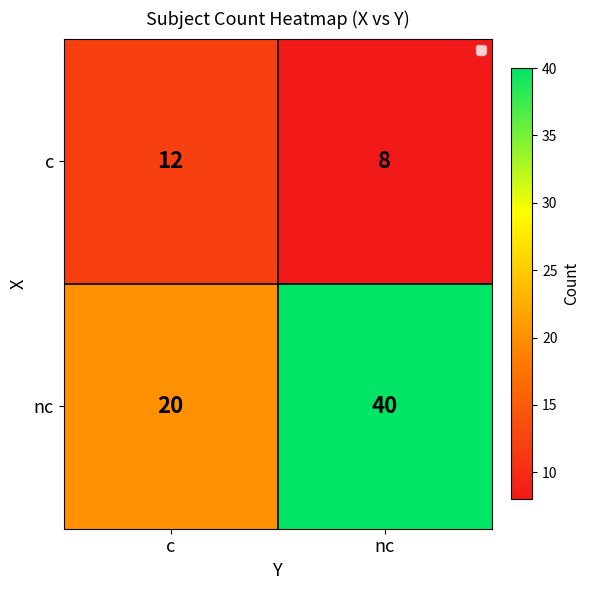

What is the total value across all series at nc?

48